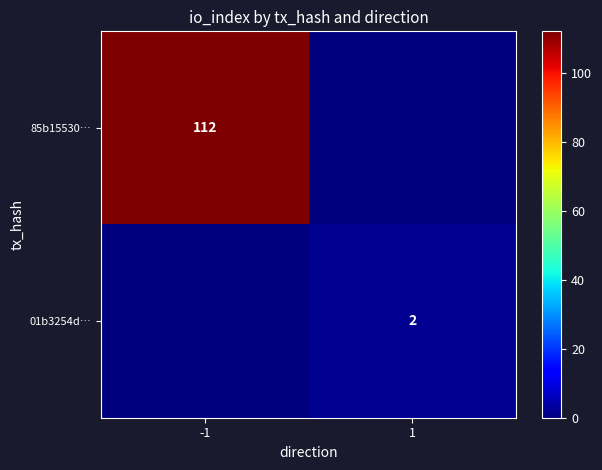

Is the value of 85b15530… at -1 greater than the value of 01b3254d… at 1?

Yes